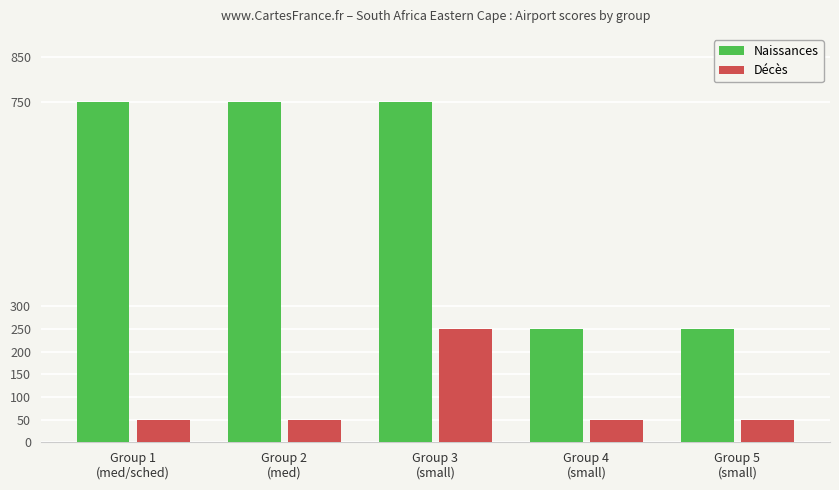

Reading left to right, extract all data points from this chart.

Naissances: Group 1
(med/sched)=750	Group 2
(med)=750	Group 3
(small)=750	Group 4
(small)=250	Group 5
(small)=250
Décès: Group 1
(med/sched)=50	Group 2
(med)=50	Group 3
(small)=250	Group 4
(small)=50	Group 5
(small)=50